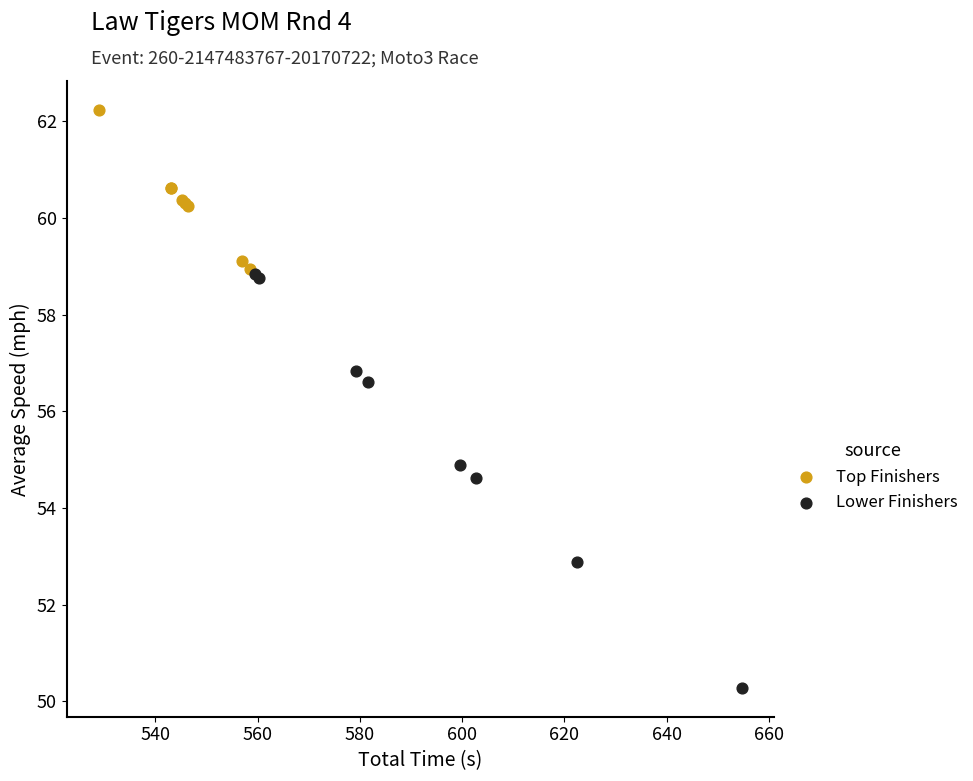

Which series reaches the minimum Y coordinate?

Lower Finishers